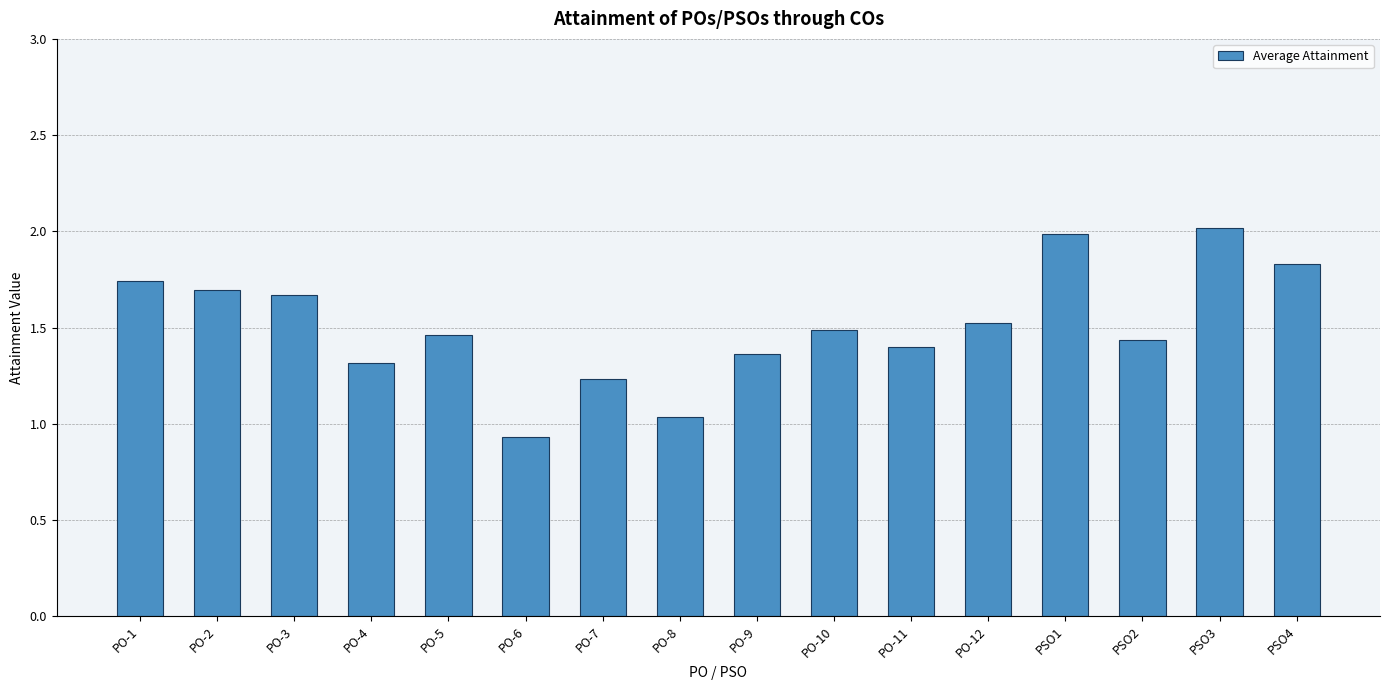

What is the difference between the maximum and minimum values?

1.1